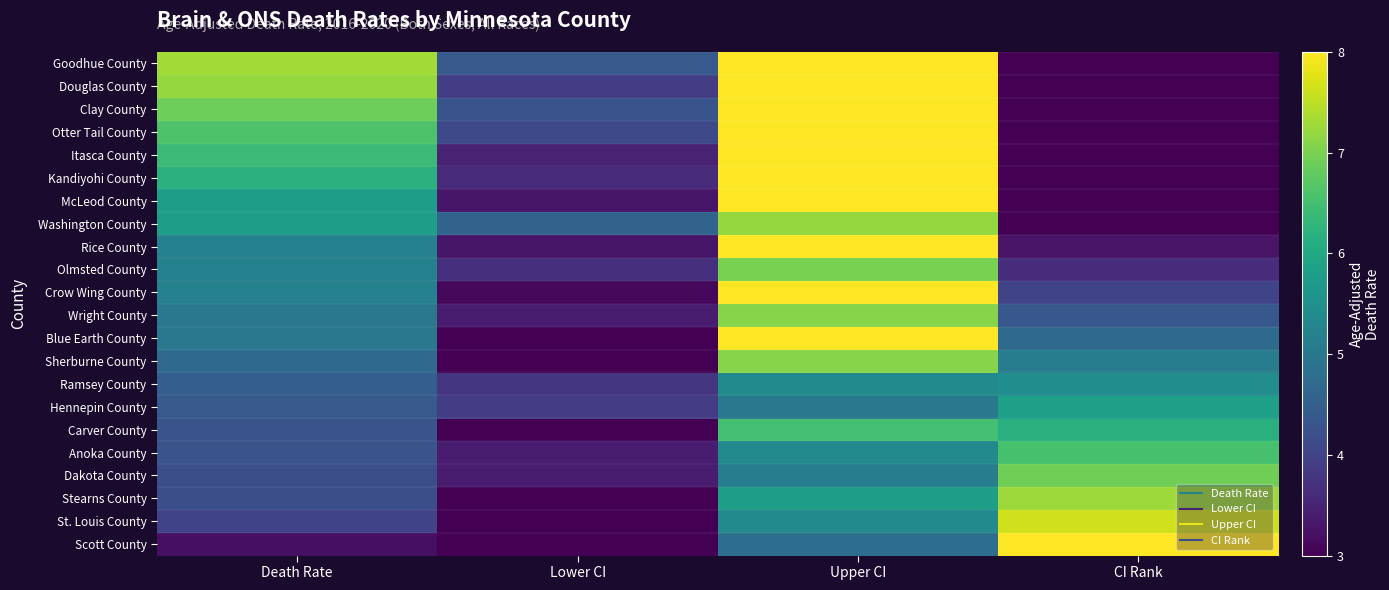

What is the total value across all series at CI Rank?

92.0